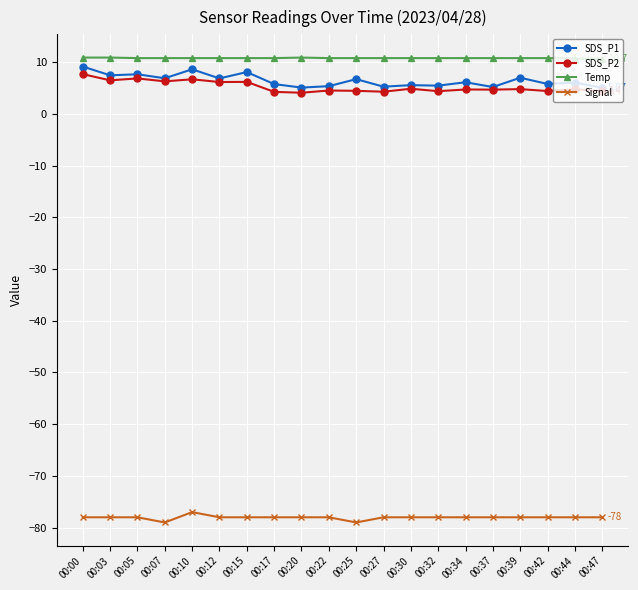

What is the total value across all series at 00:00?

-50.2